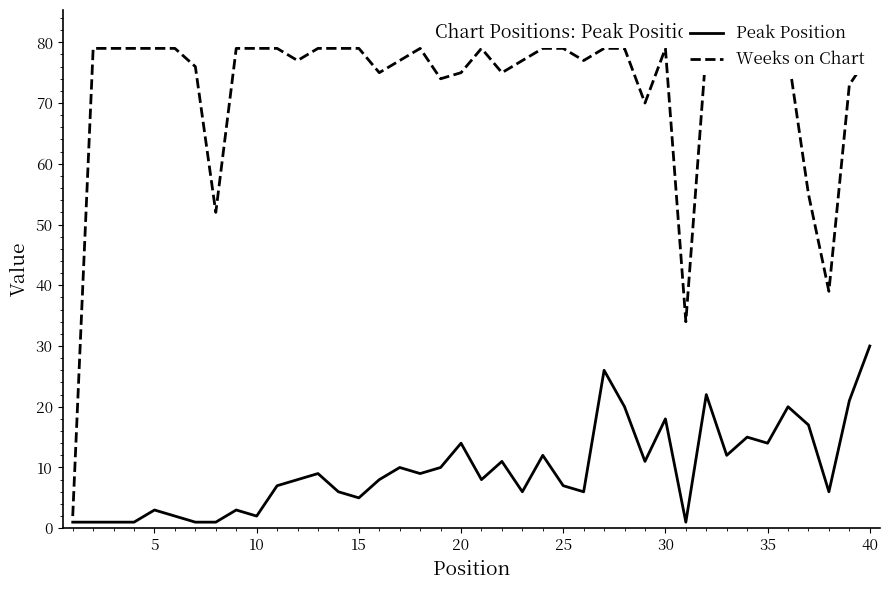

Which series has the largest range (max minus min)?

Weeks on Chart